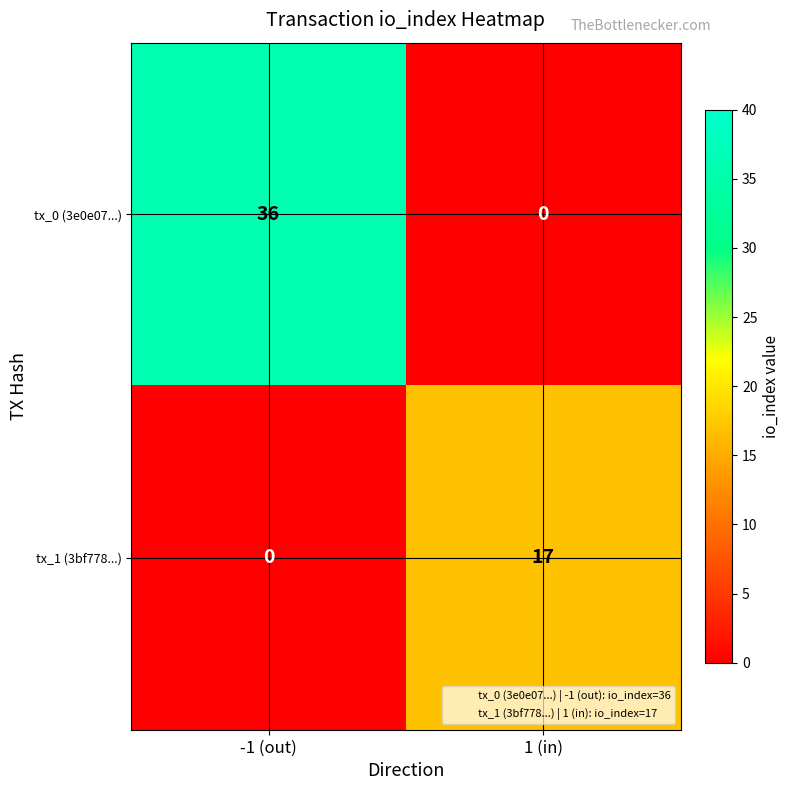

The value of tx_1 (3bf778...) at 1 (in) is 29. True or false?

False